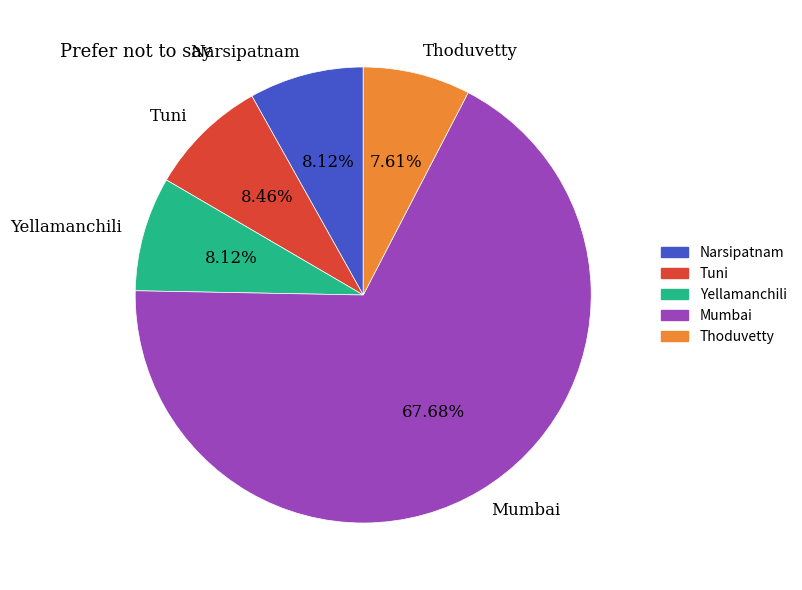

To the nearest percent, what is the difference between the Narsipatnam and Thoduvetty slice percentages?

1%